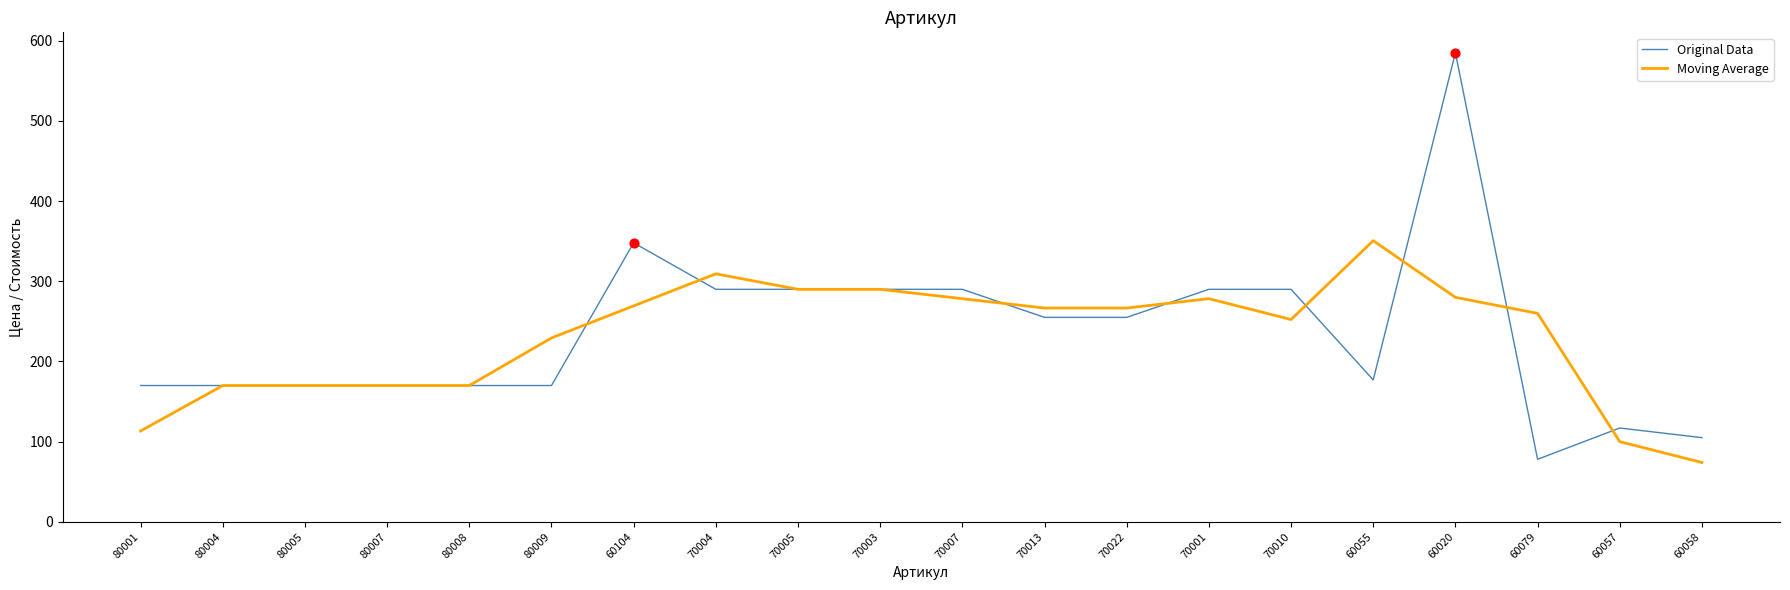

At which category is the sum across all series the highest?

60020